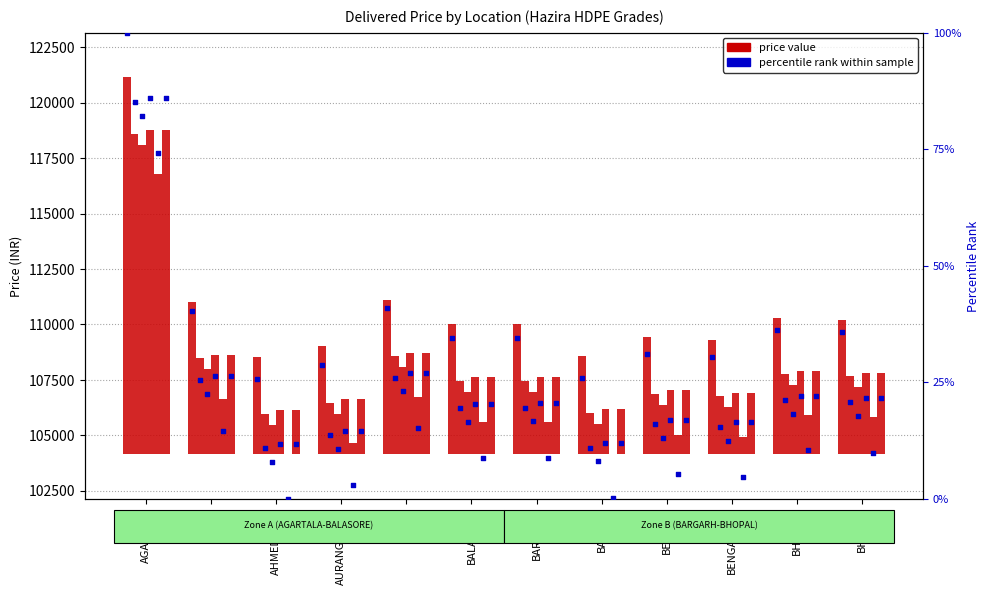

What is the ratio of the value at BARODA to the value at BARGARH?

0.8